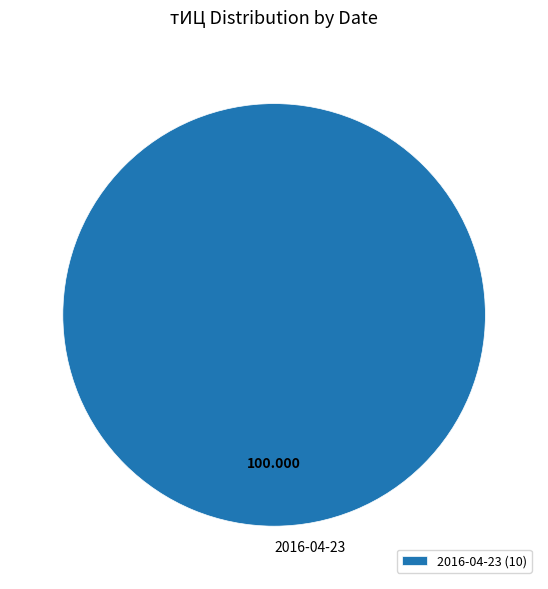

Does 2016-04-23 account for over 50% of the chart?

Yes